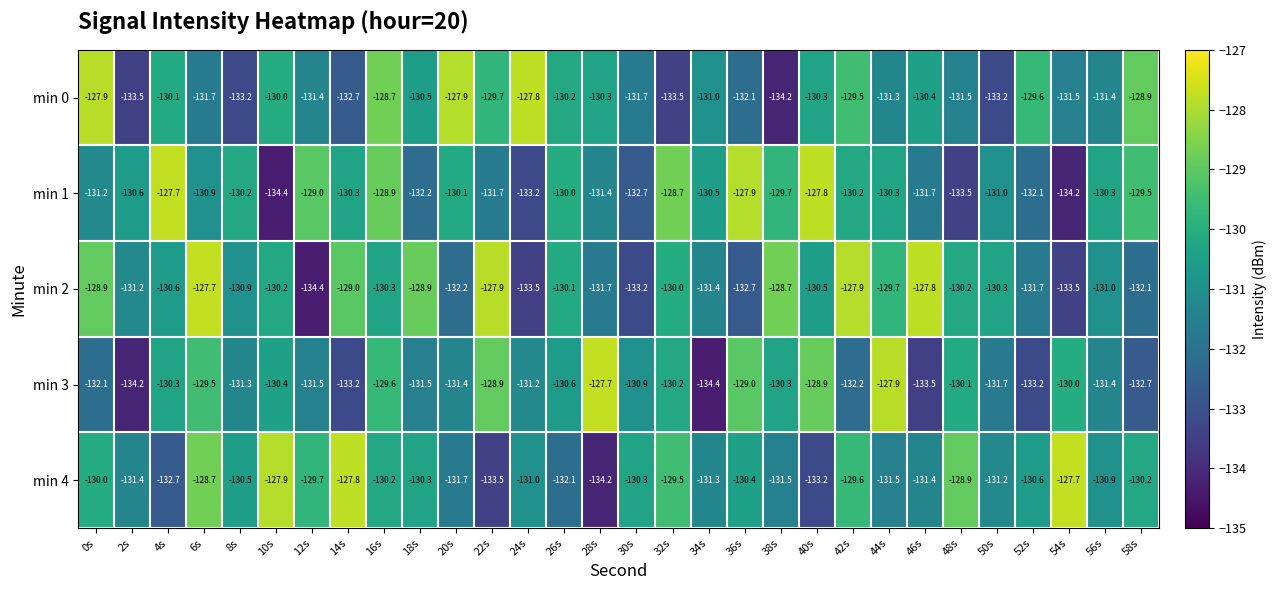

Between 0s and 36s, which series saw the biggest shift?

min 0